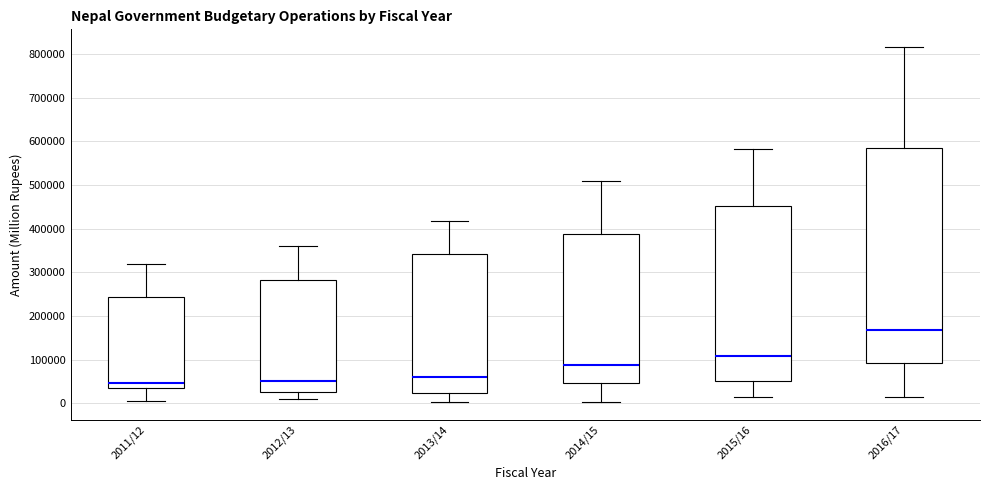

Which box's median line is the highest?

2016/17